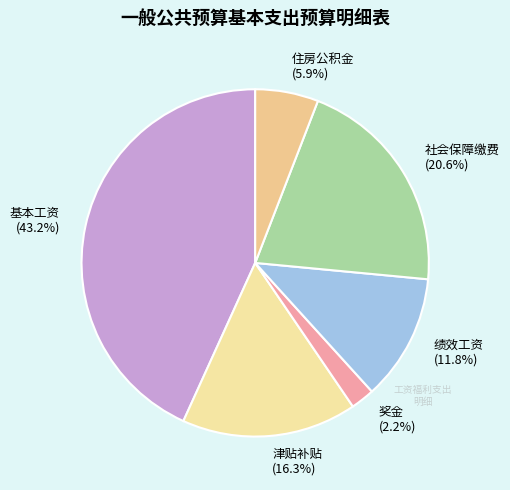

Is the sum of 社会保障缴费 and 津贴补贴 greater than half?

No